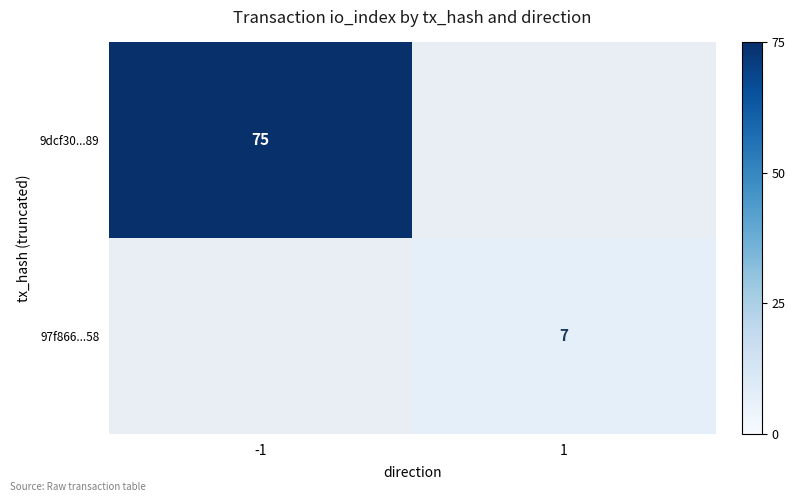

What is the greatest value displayed?

75.0